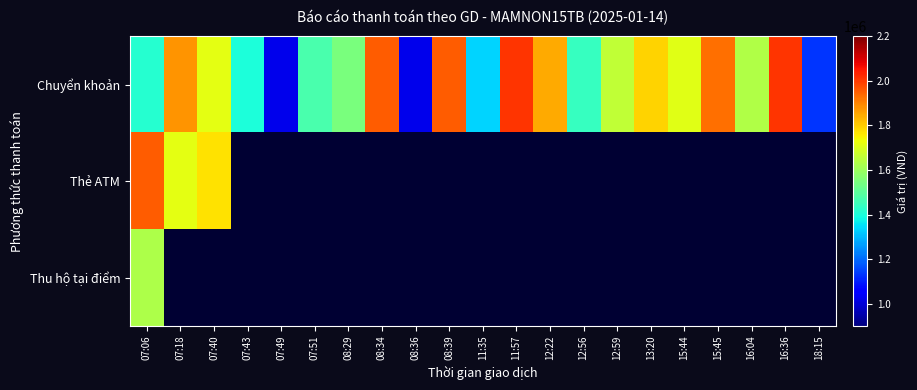

List the series in order of their peak value, highest first.

Chuyển khoản, Thẻ ATM, Thu hộ tại điểm